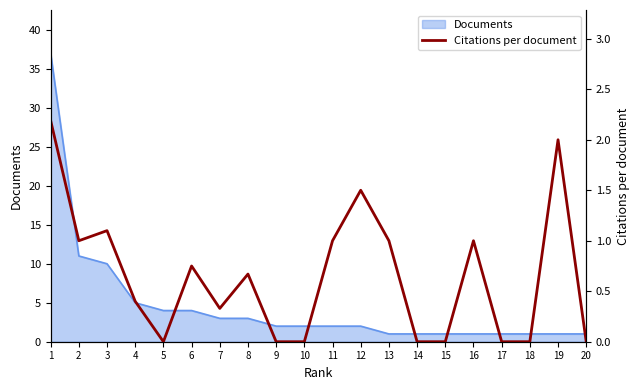

Where is the first local maximum?

3